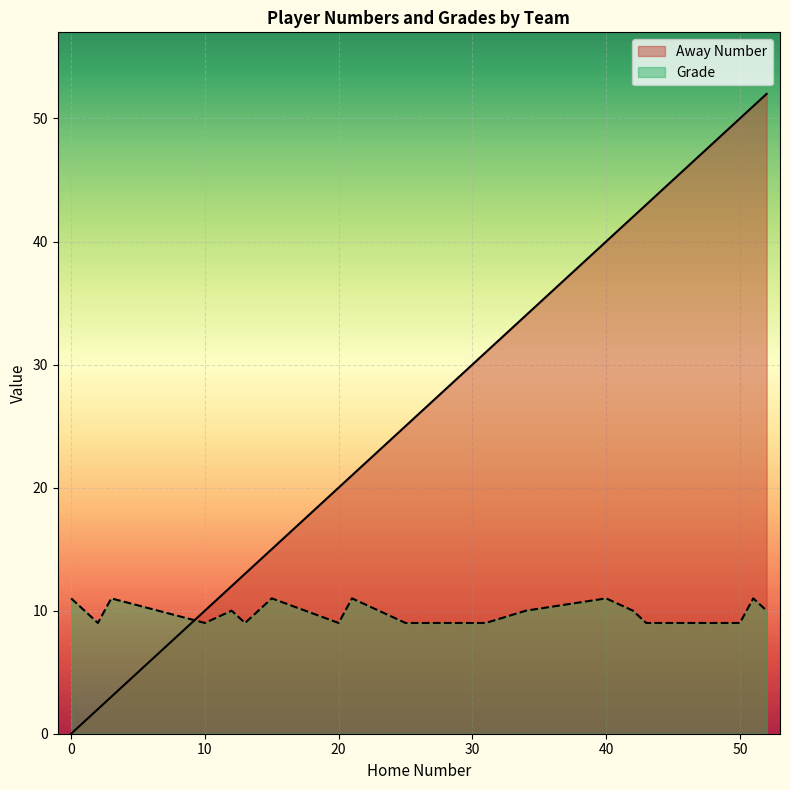

What is the difference between the highest and lowest values at 40?

29